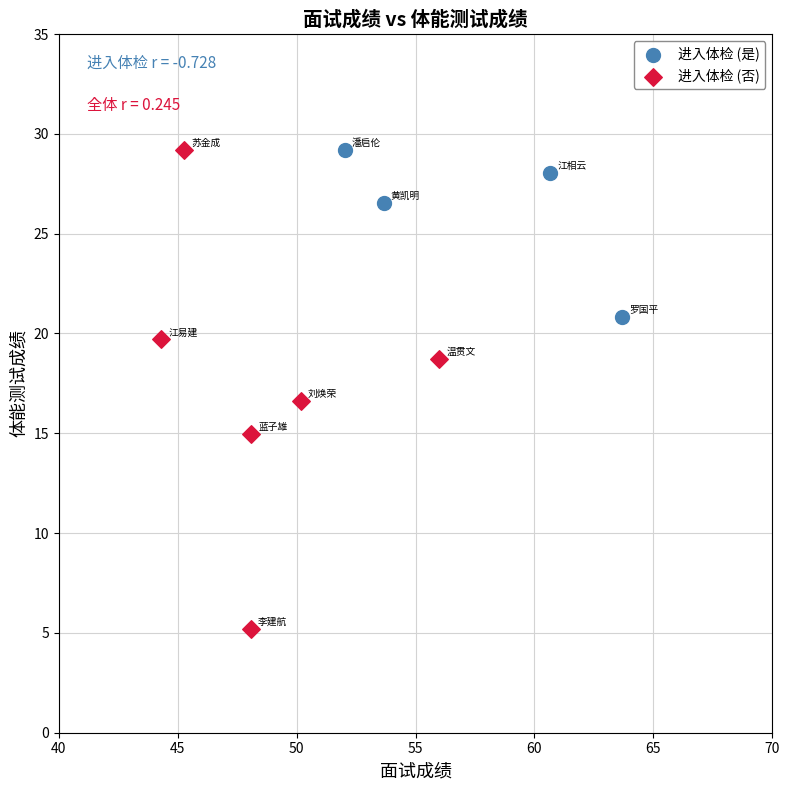

Which series reaches the minimum Y coordinate?

进入体检 (否)